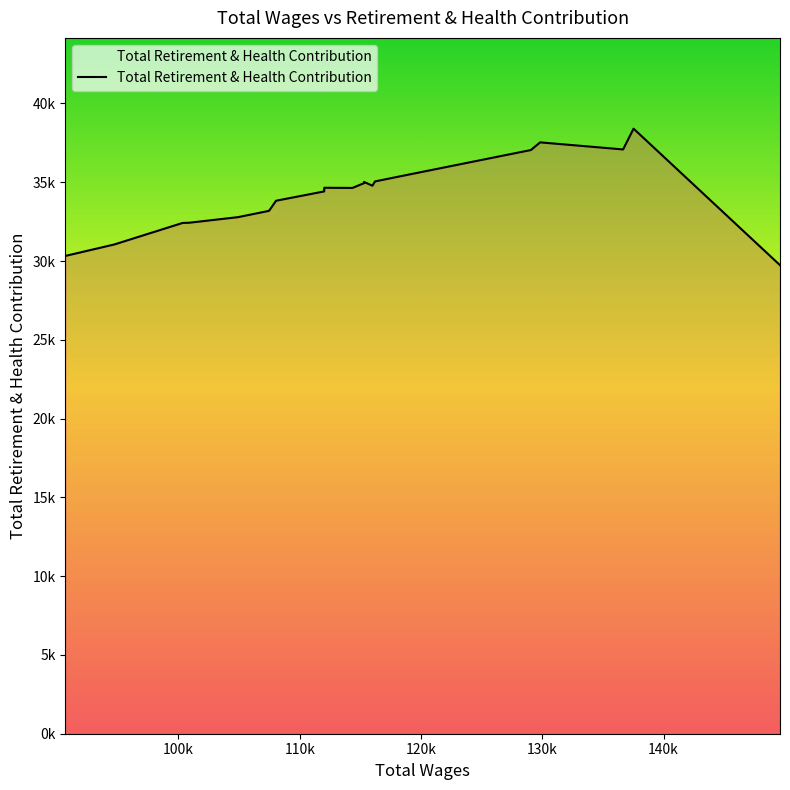

Does the chart have visible grid lines?

No